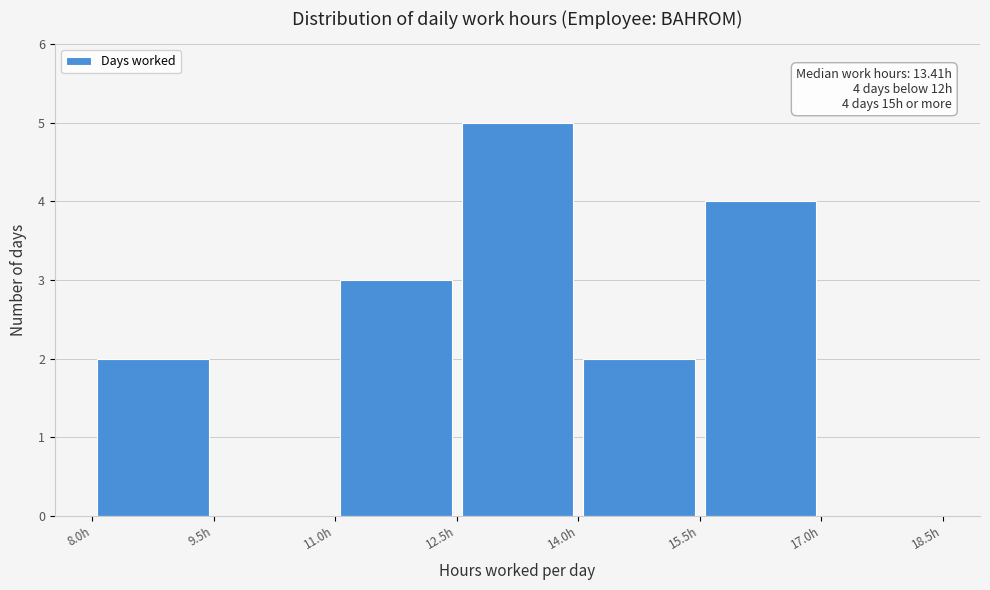

Which range on the x-axis has the tallest bar?

12.5 to 14.0